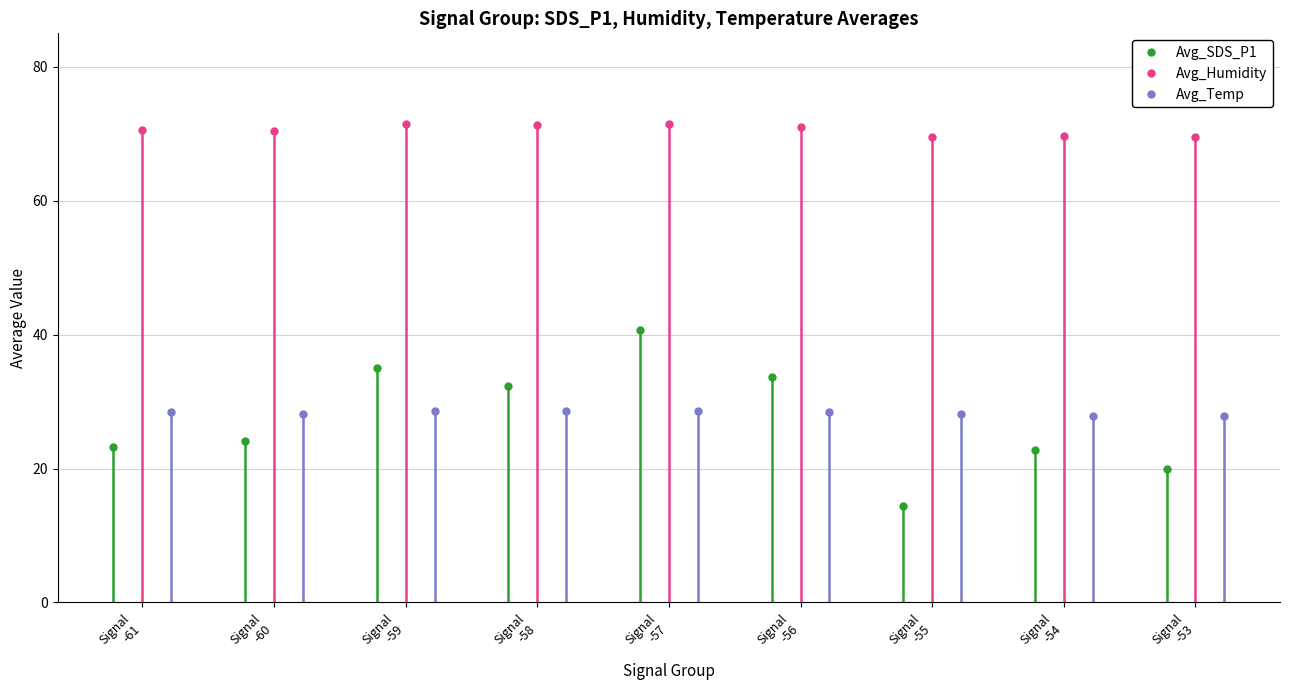

What is the difference between the maximum and minimum values in the Avg_SDS_P1 series?

26.3